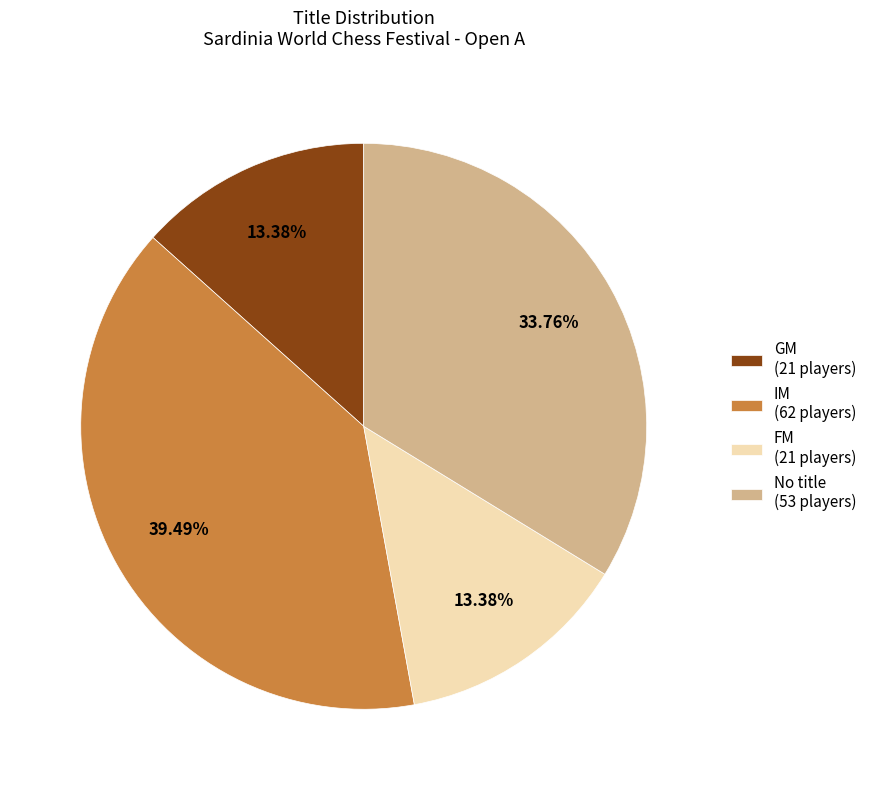

How many segments does this pie chart have?

4